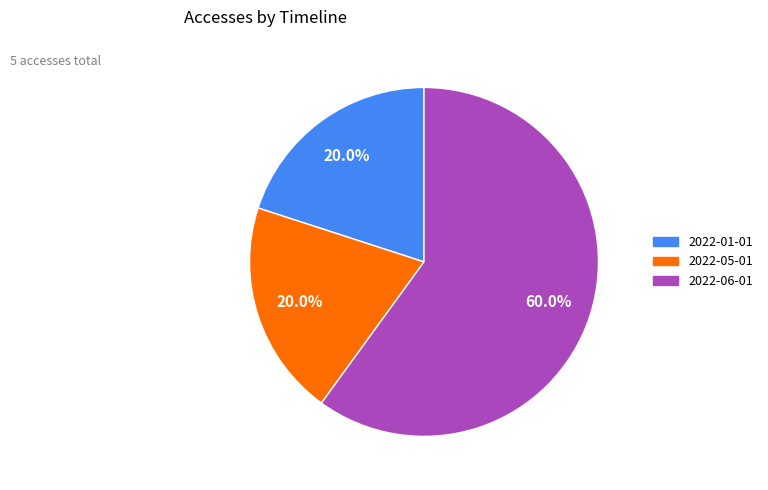

Count the number of slices in the pie.

3